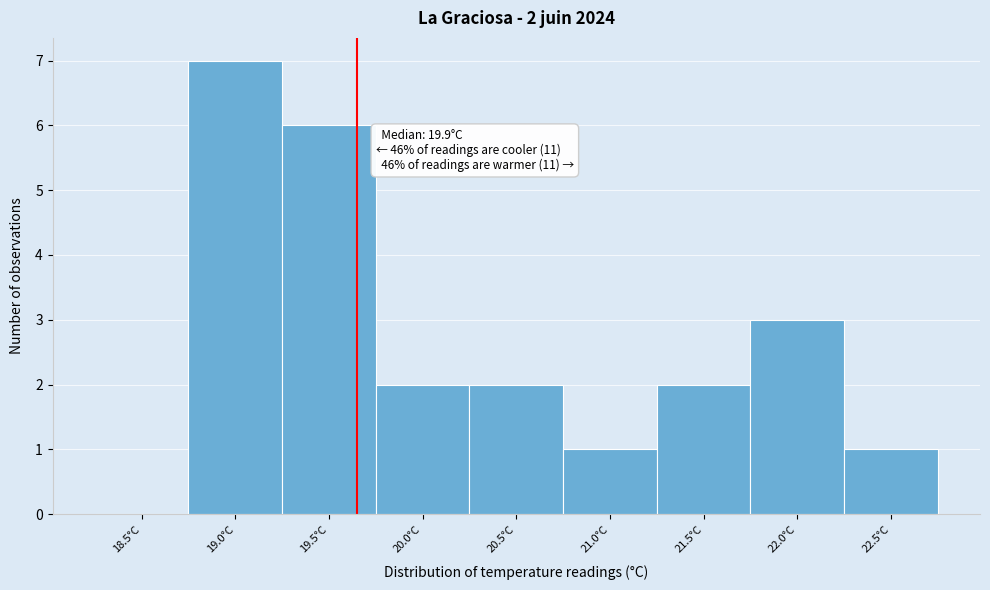

Reading left to right, extract all data points from this chart.

18.5°C=0	19.0°C=7	19.5°C=6	20.0°C=2	20.5°C=2	21.0°C=1	21.5°C=2	22.0°C=3	22.5°C=1